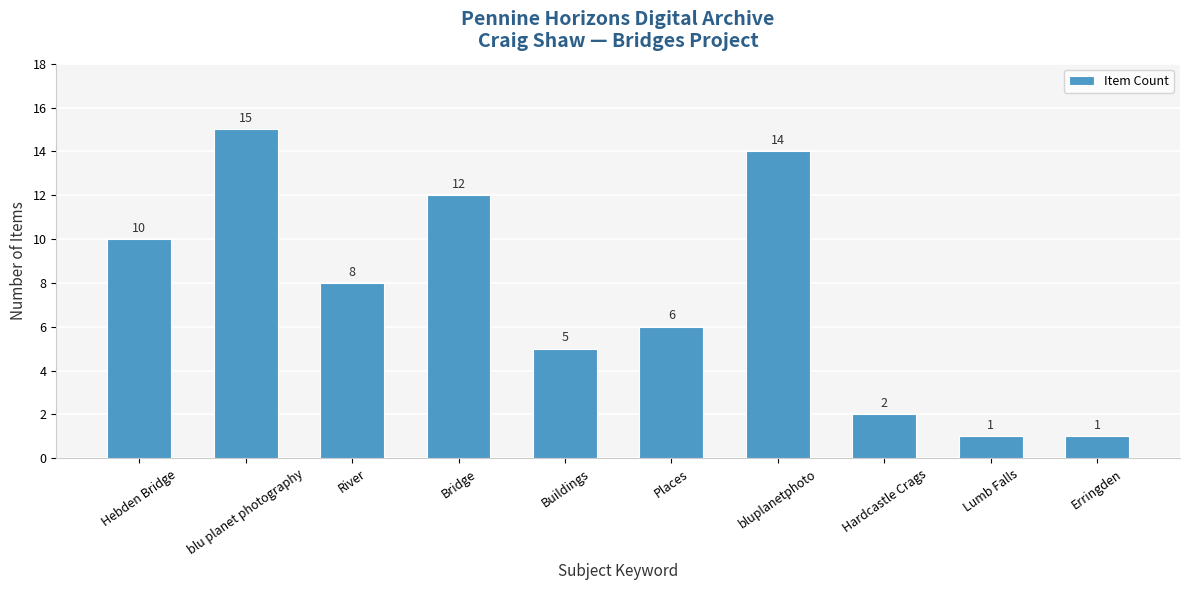

Is it true that the value at Hardcastle Crags is 2?

True